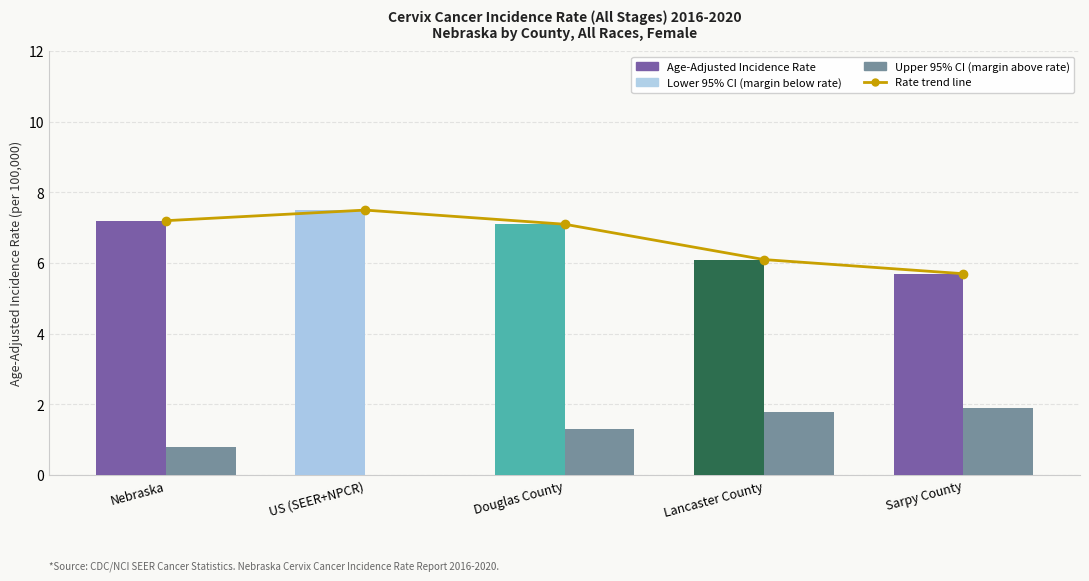

At US (SEER+NPCR), list the series in order from smallest to largest.

Upper 95% CI (margin), Lower 95% CI (margin), Incidence Rate trend, Age-Adjusted Incidence Rate